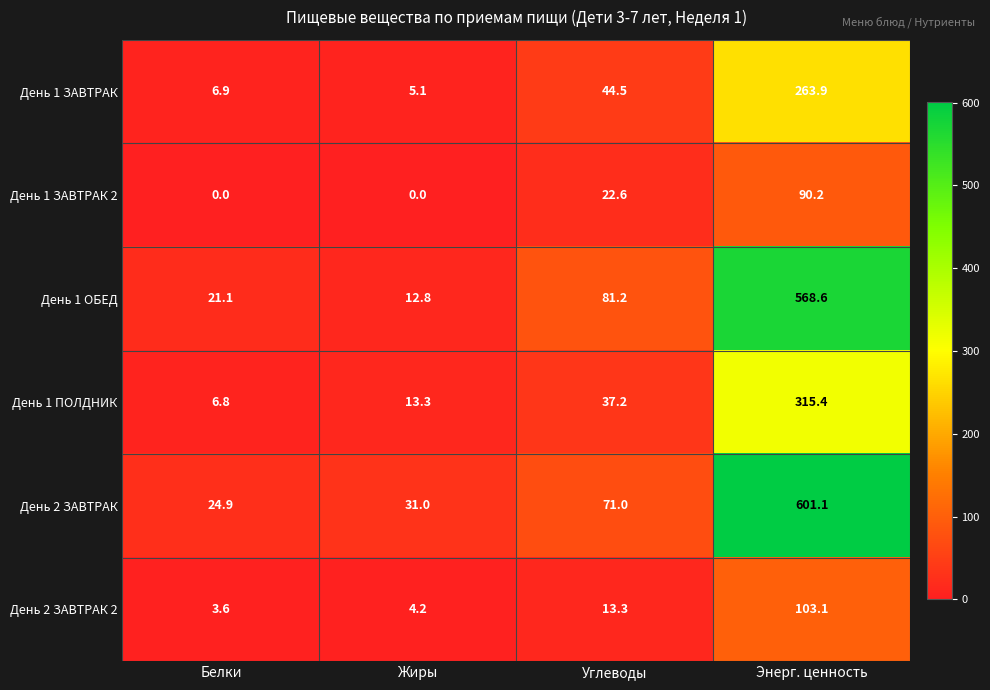

At how many categories does at least one series exceed 565?

1